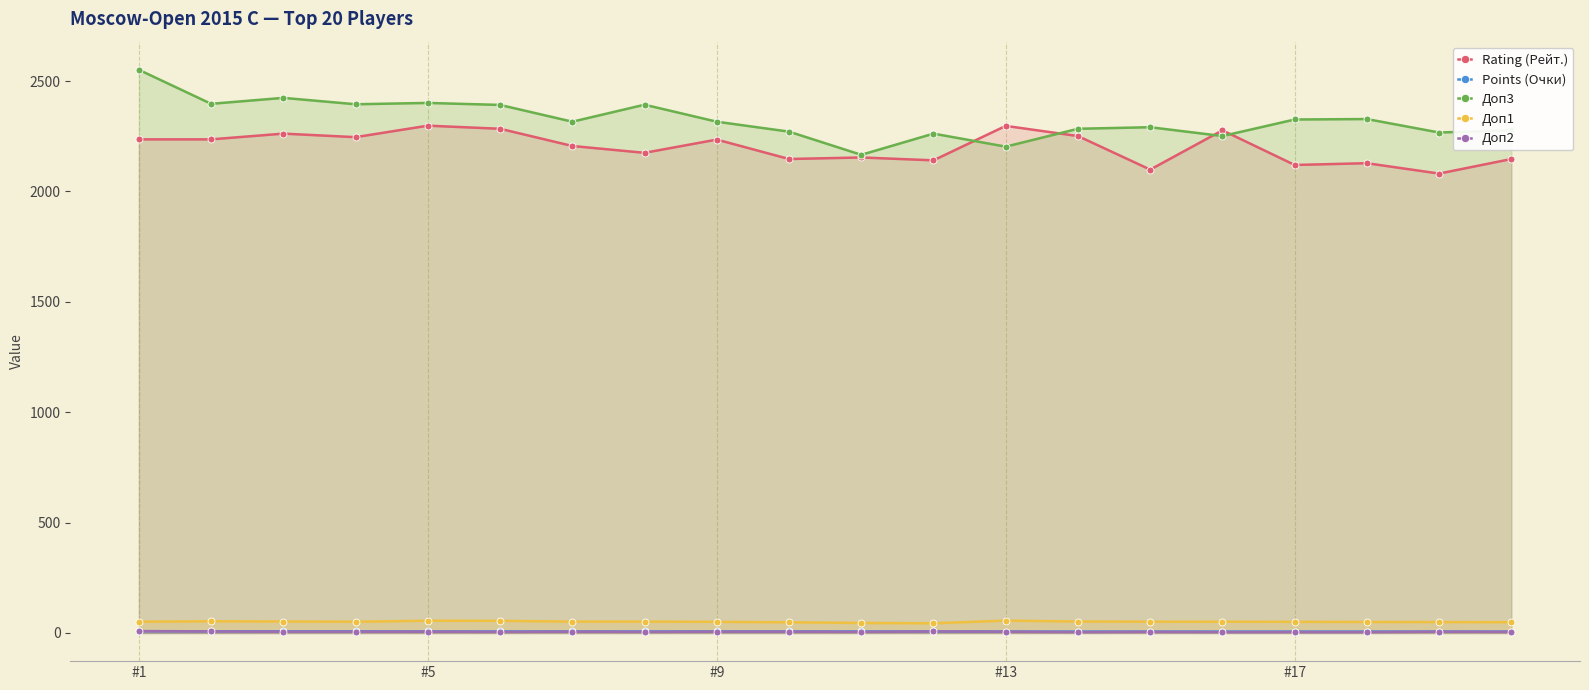

True or false: Доп1 and Points (Очки) intersect in this chart.

False